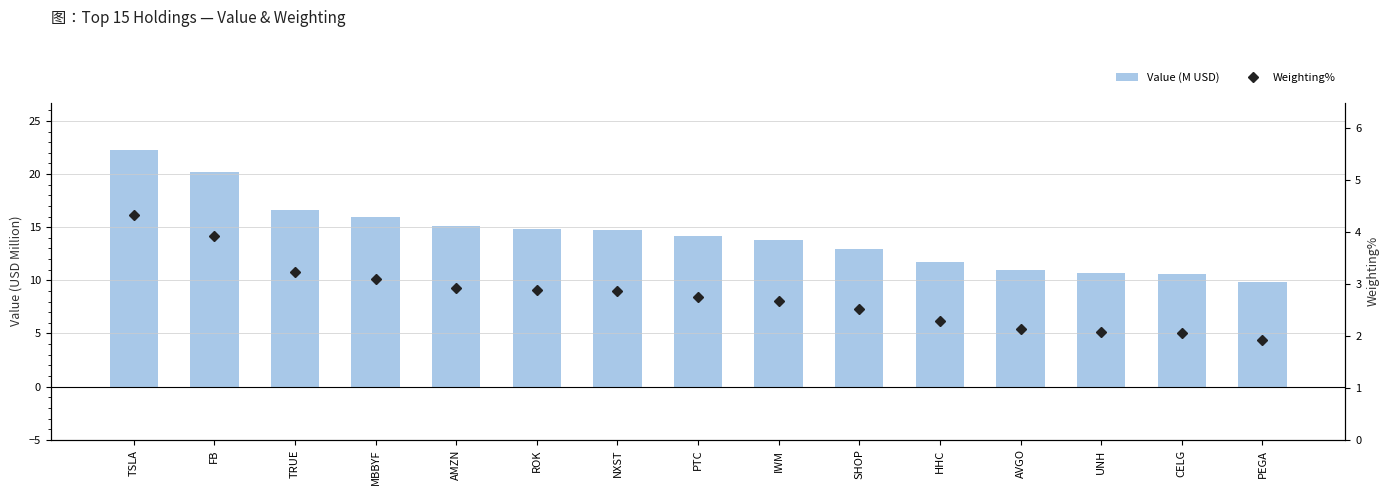

Which series has the widest spread of values?

Value (M USD)